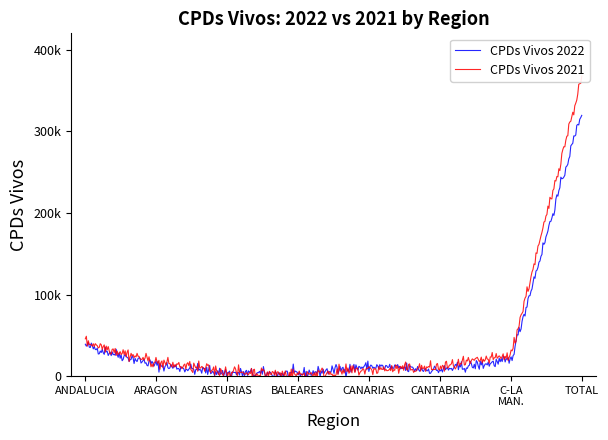

Rank the categories by CPDs Vivos 2022 value from lowest to highest.

BALEARES, ASTURIAS, CANTABRIA, CANARIAS, ARAGON, CASTILLA-LA MANCHA, ANDALUCIA, TOTAL